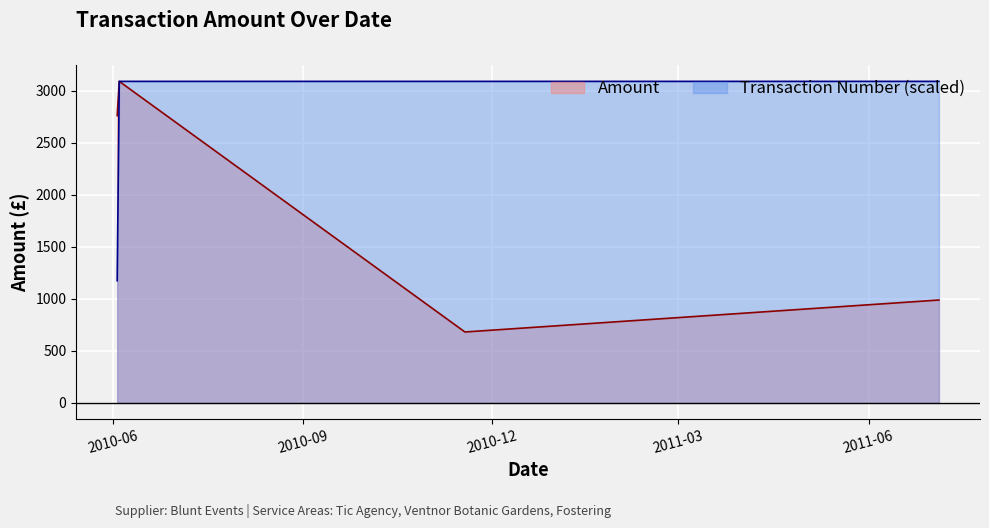

Where does the Transaction Number series first go above 3088?

2010-06-04